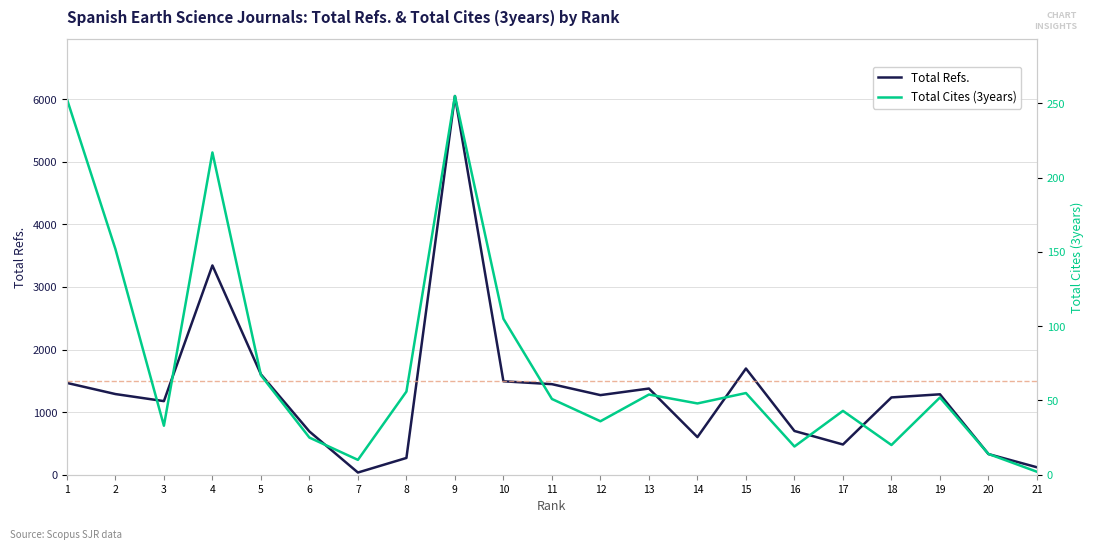

How many data points does each series have?

21